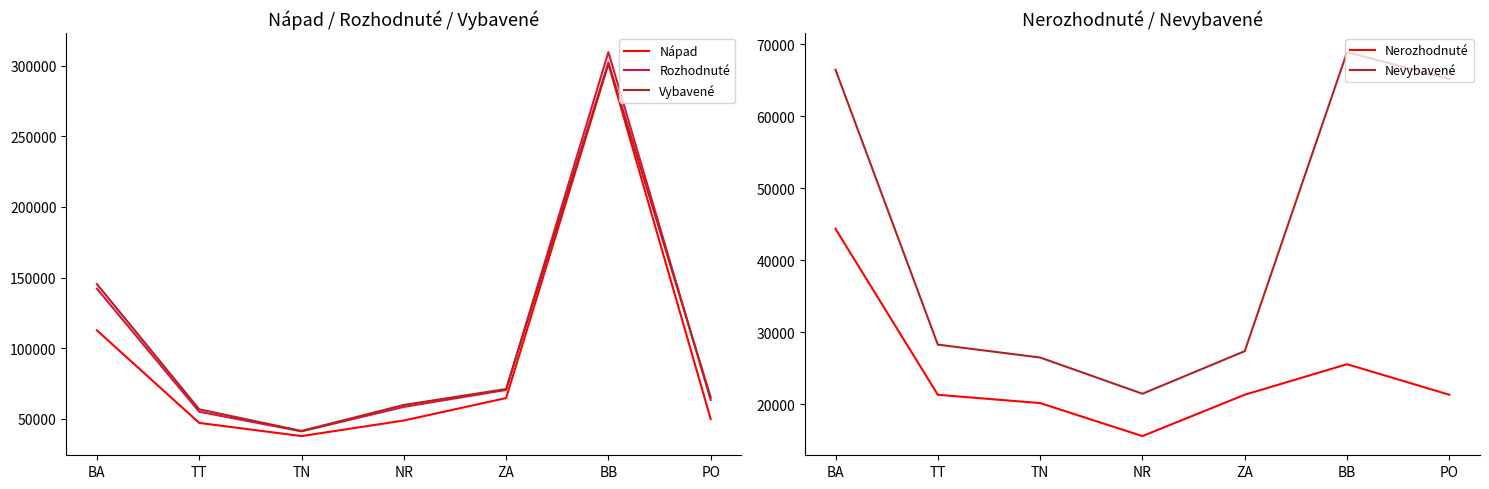

True or false: Nápad and Rozhodnuté intersect in this chart.

False